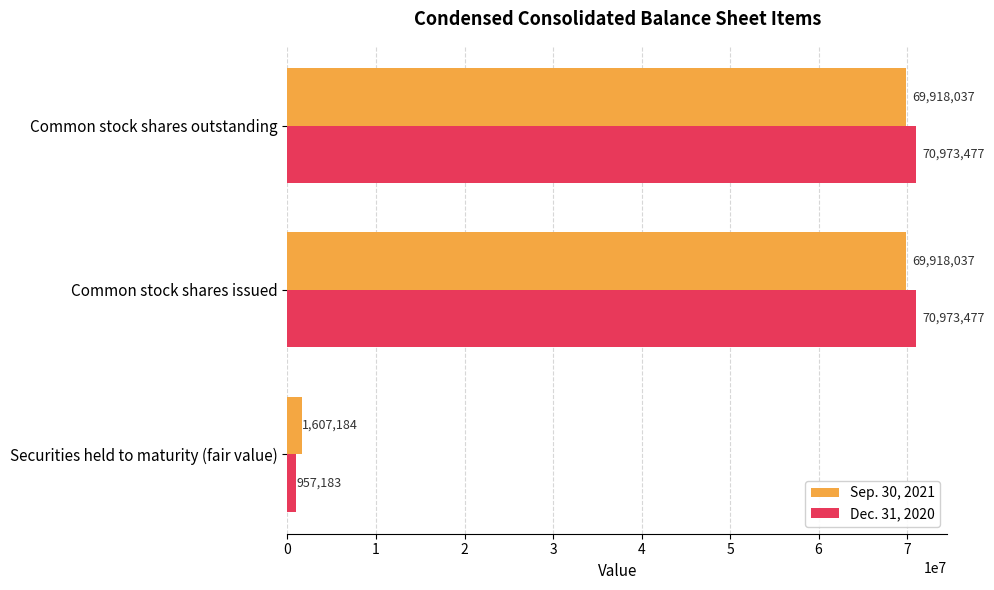

What is the difference between the highest and lowest values at Common stock shares outstanding?

1055440